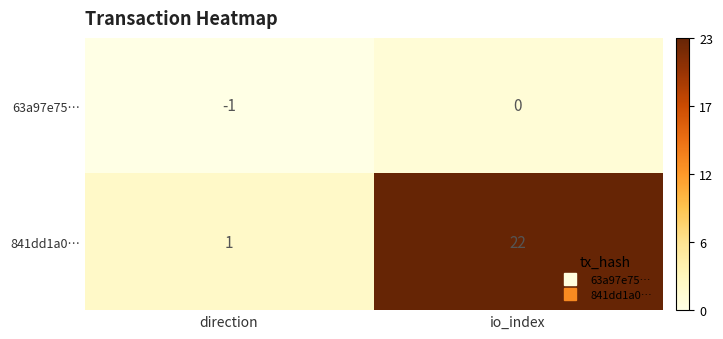

What is the sum of the 841dd1a0… values at direction and io_index?

23